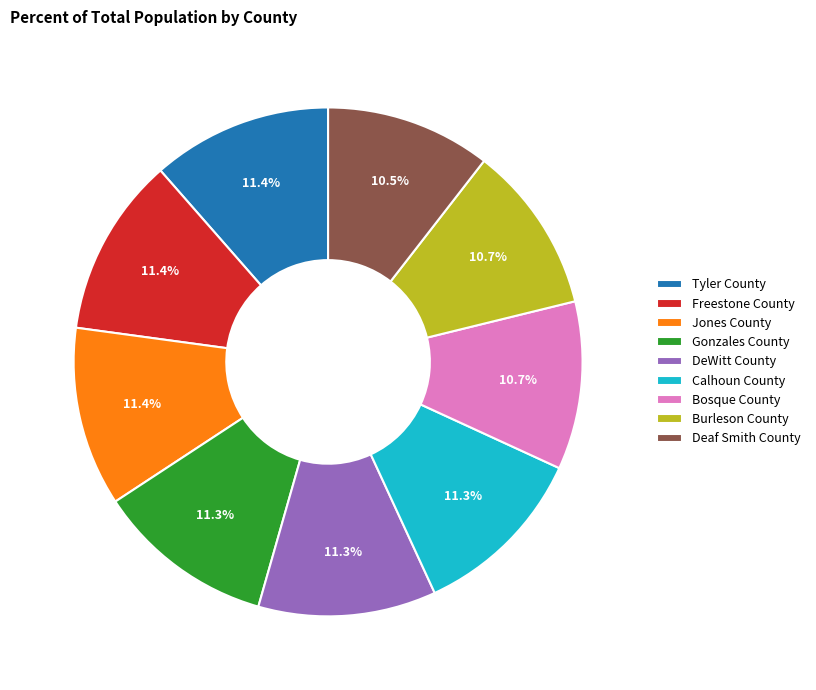

Do Burleson County and Deaf Smith County together represent more than half of the pie?

No